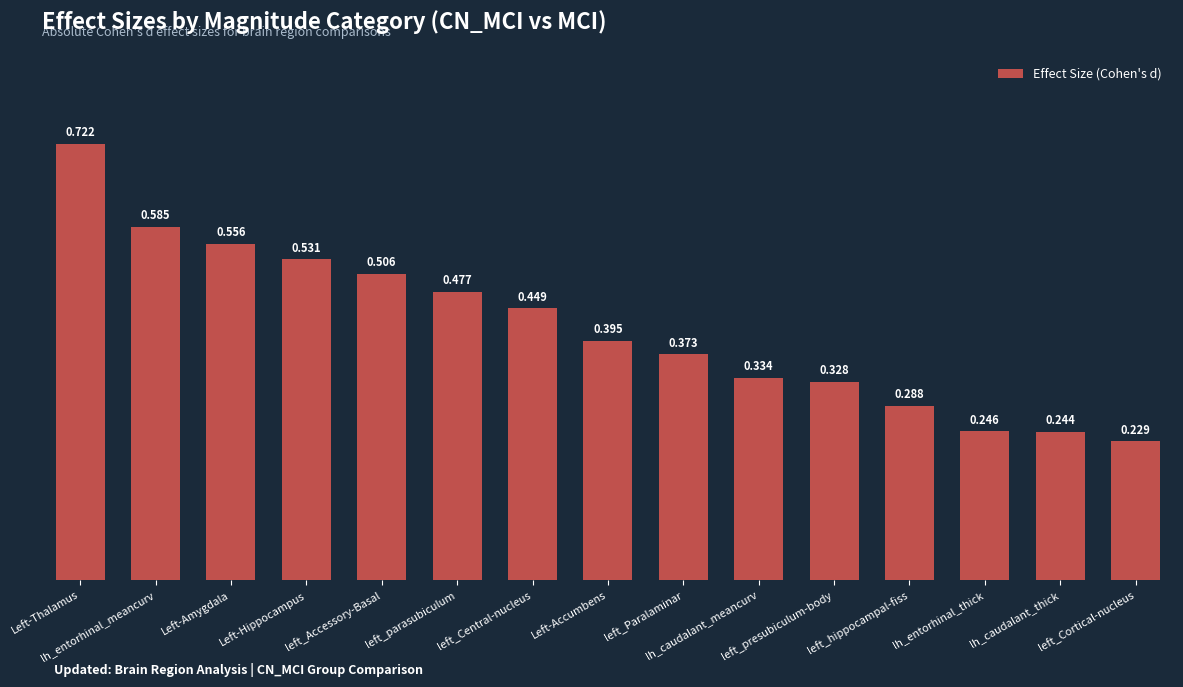

What is the label of the 14th bar from the left?

lh_caudalant_thick